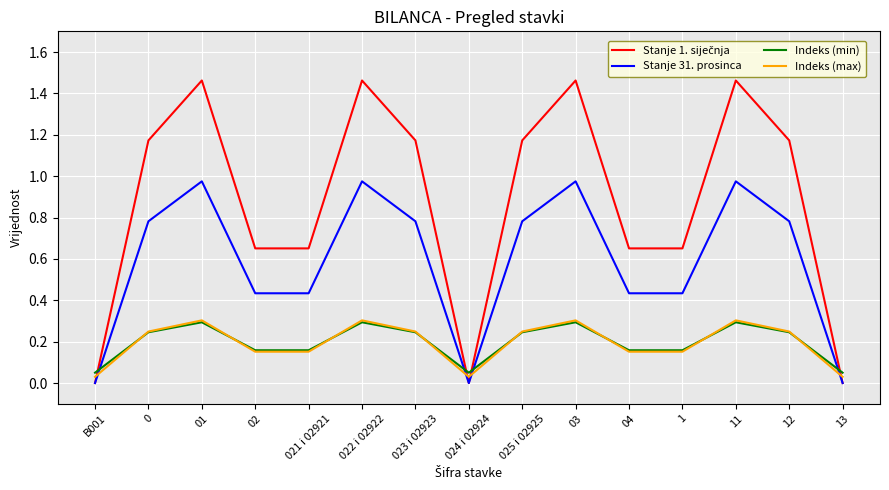

After their last crossing, which series has the higher values: Stanje 31. prosinca or Indeks (max)?

Indeks (max)